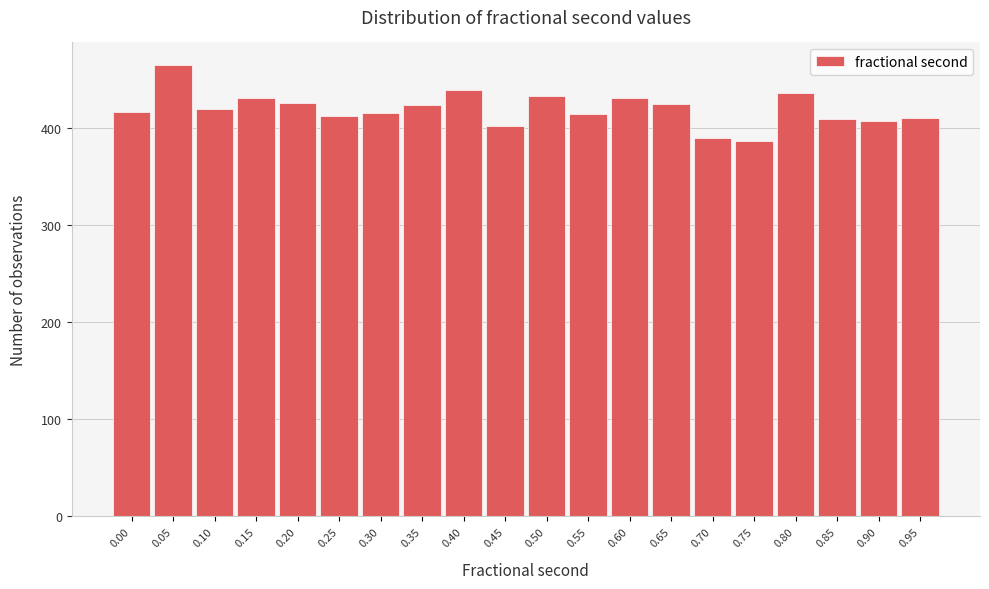

What is the maximum value shown in the chart?

465